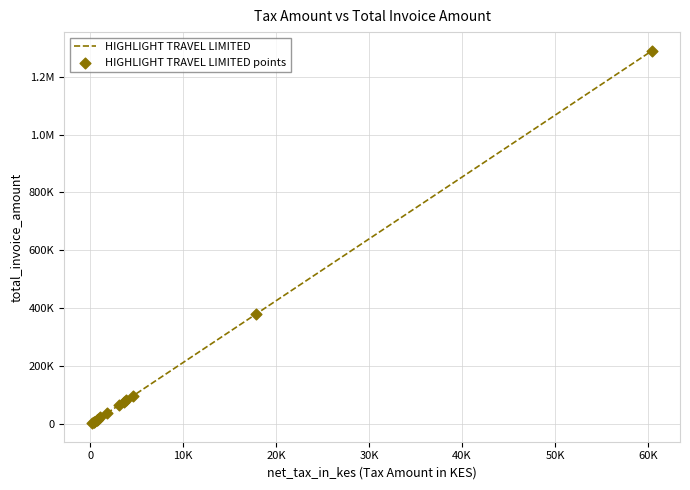

Does the chart have visible grid lines?

Yes